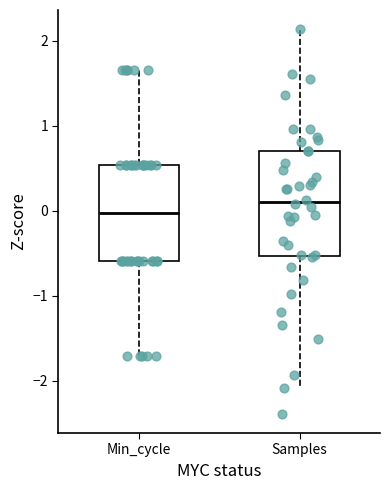

Reading left to right, transcribe this box plot: for each box, give where its median line is, the range the box spans, and where its two whiskers end, as read against the y-axis. The values are not printed on the chart, so give them approximately, as read against the axis.

Min_cycle: median 0.0, box -0.6 to 0.5, whiskers -1.7 to 1.6
Samples: median 0.1, box -0.5 to 0.7, whiskers -2.1 to 2.1